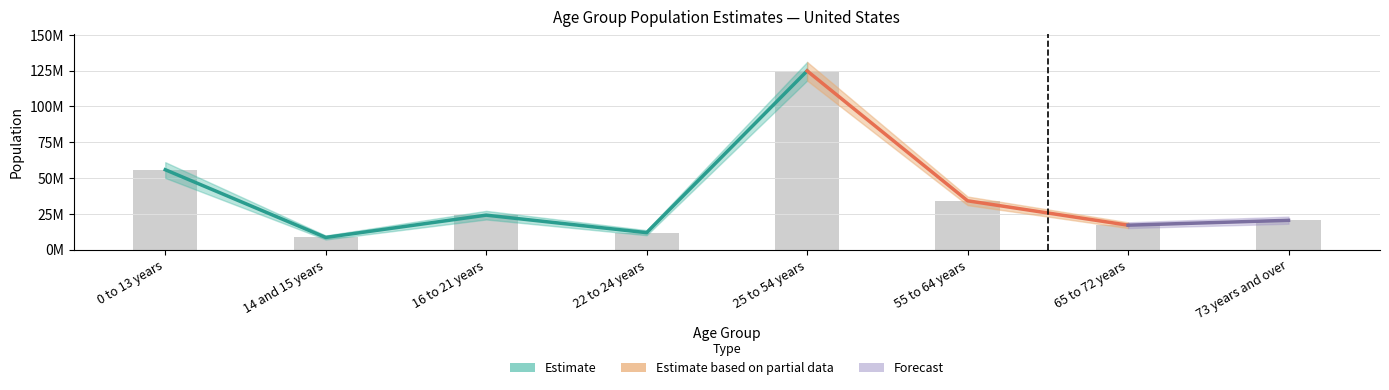

Between 0 to 13 years and 14 and 15 years, which series saw the biggest shift?

Estimate